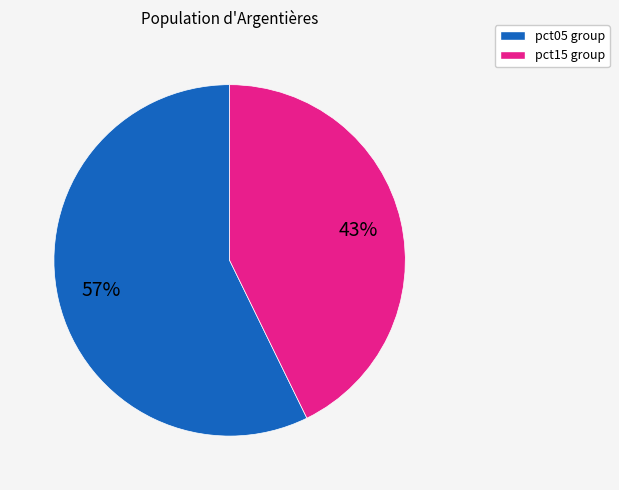

To the nearest percent, what is the average slice percentage?

50%